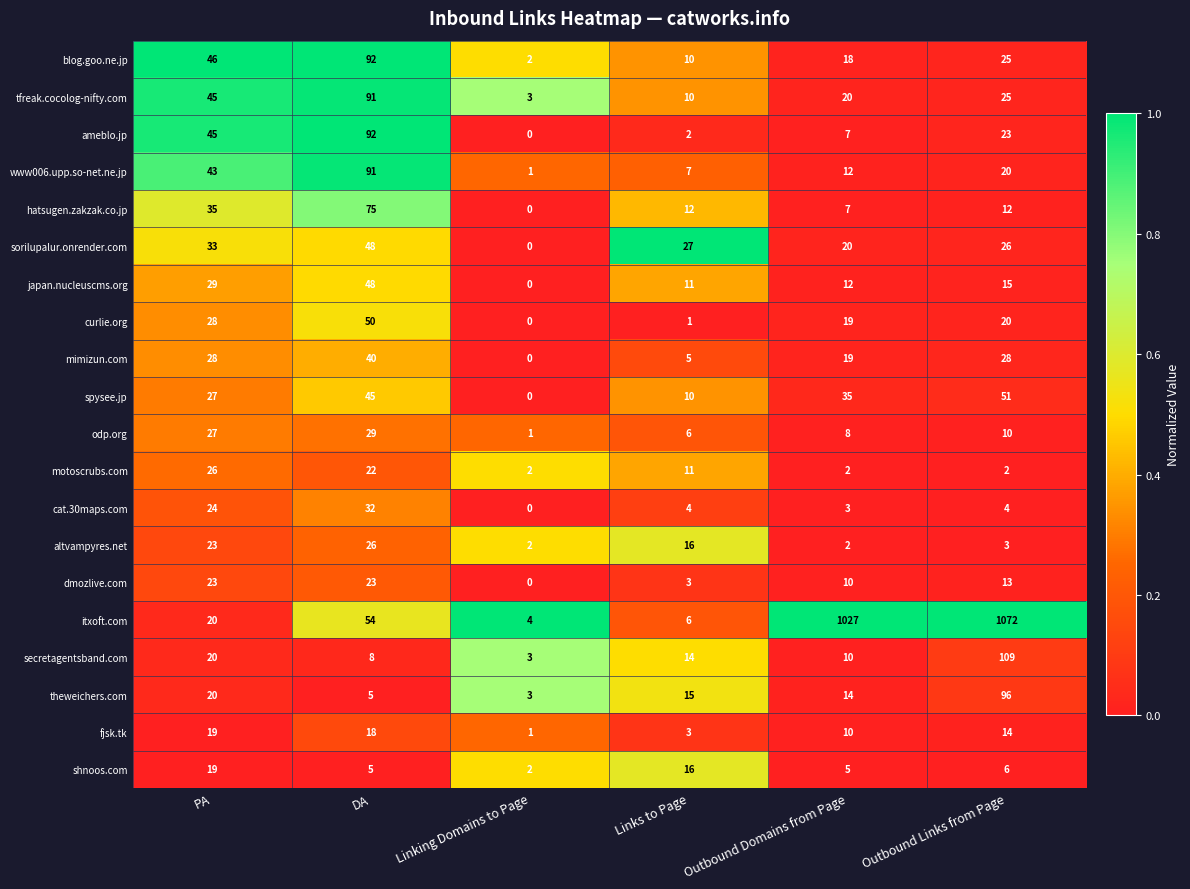

What is the total value across all series at Linking Domains to Page?

24